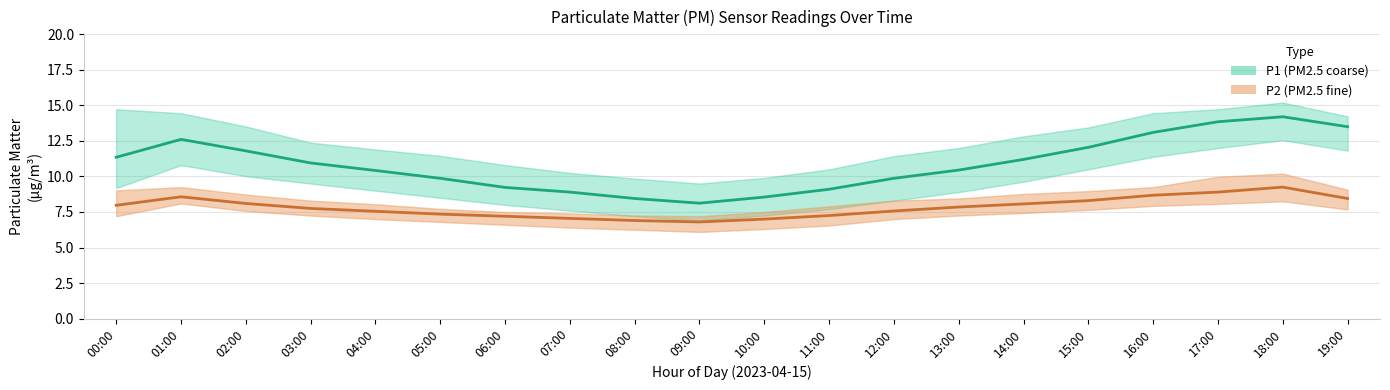

The P2_mean series shows 4.4 at 10:00. True or false?

False